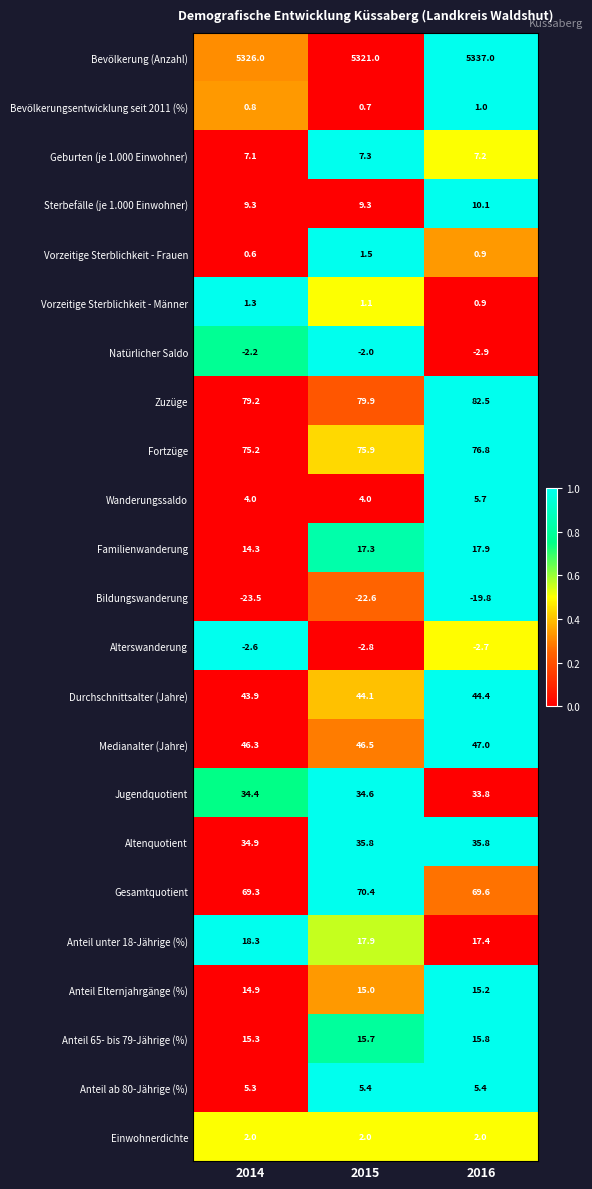

Count the number of data series in this chart.

23